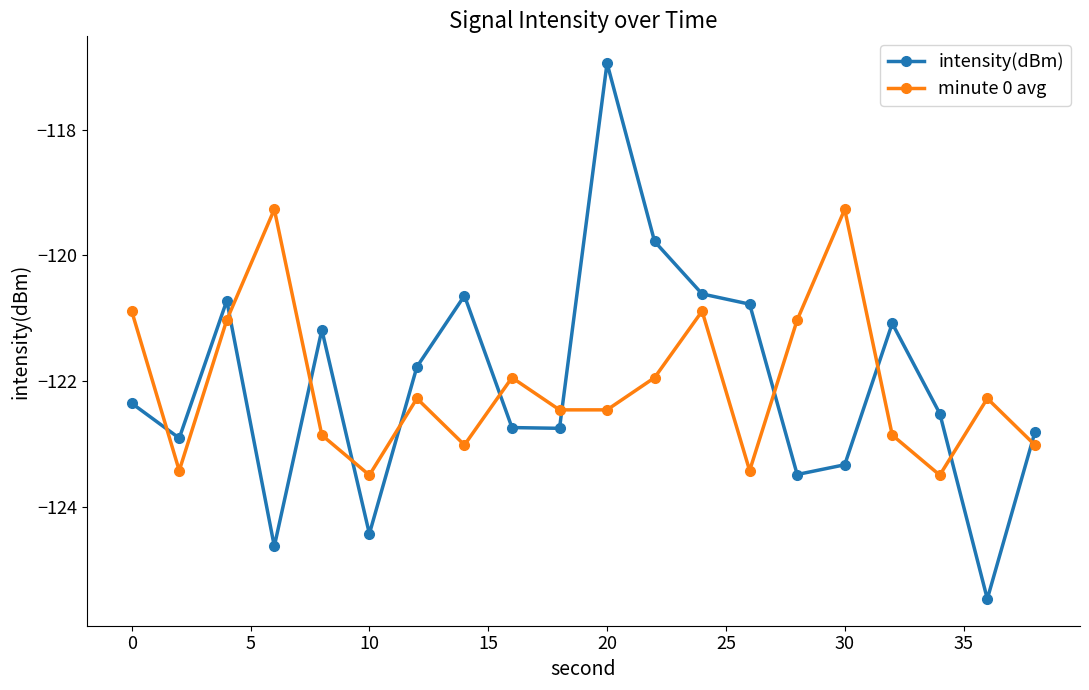

What is the value of the intensity(dBm) point at the 6th from the left?

-124.4